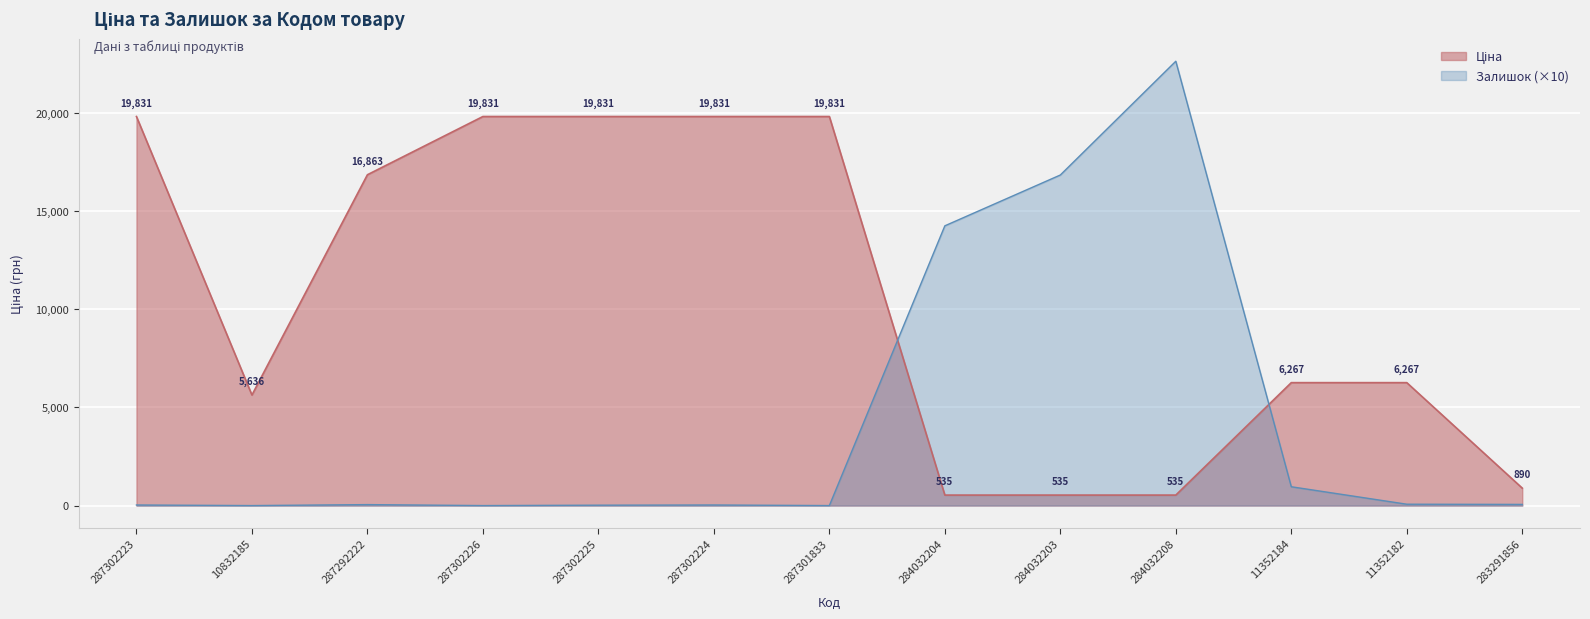

What is the sum of the Ціна values at 284032204 and 287301833?

20366.5